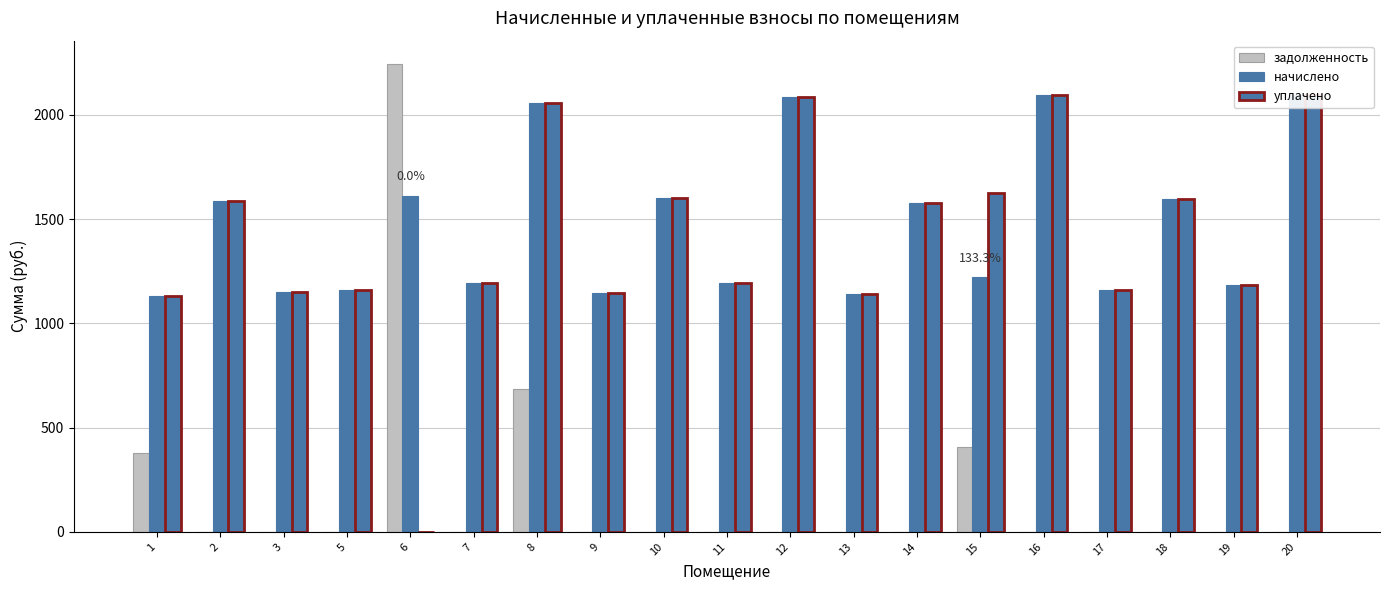

Reading left to right, extract all data points from this chart.

задолженность: 1=377.3	2=0.0	3=0.0	5=0.0	6=2243.3	7=0.0	8=685.8	9=0.0	10=0.0	11=0.0	12=0.0	13=0.0	14=0.0	15=406.8	16=0.0	17=0.0	18=0.0	19=0.0	20=0.0
начислено: 1=1131.9	2=1589.1	3=1150.3	5=1157.7	6=1611.2	7=1194.6	8=2057.3	9=1146.7	10=1600.2	11=1194.6	12=2083.2	13=1139.3	14=1578.0	15=1220.4	16=2094.2	17=1161.4	18=1596.5	19=1183.5	20=2094.2
уплачено: 1=1131.9	2=1589.1	3=1150.3	5=1157.7	6=0.0	7=1194.6	8=2057.3	9=1146.7	10=1600.2	11=1194.6	12=2083.2	13=1139.3	14=1578.0	15=1627.2	16=2094.2	17=1161.4	18=1596.5	19=1183.5	20=2094.2